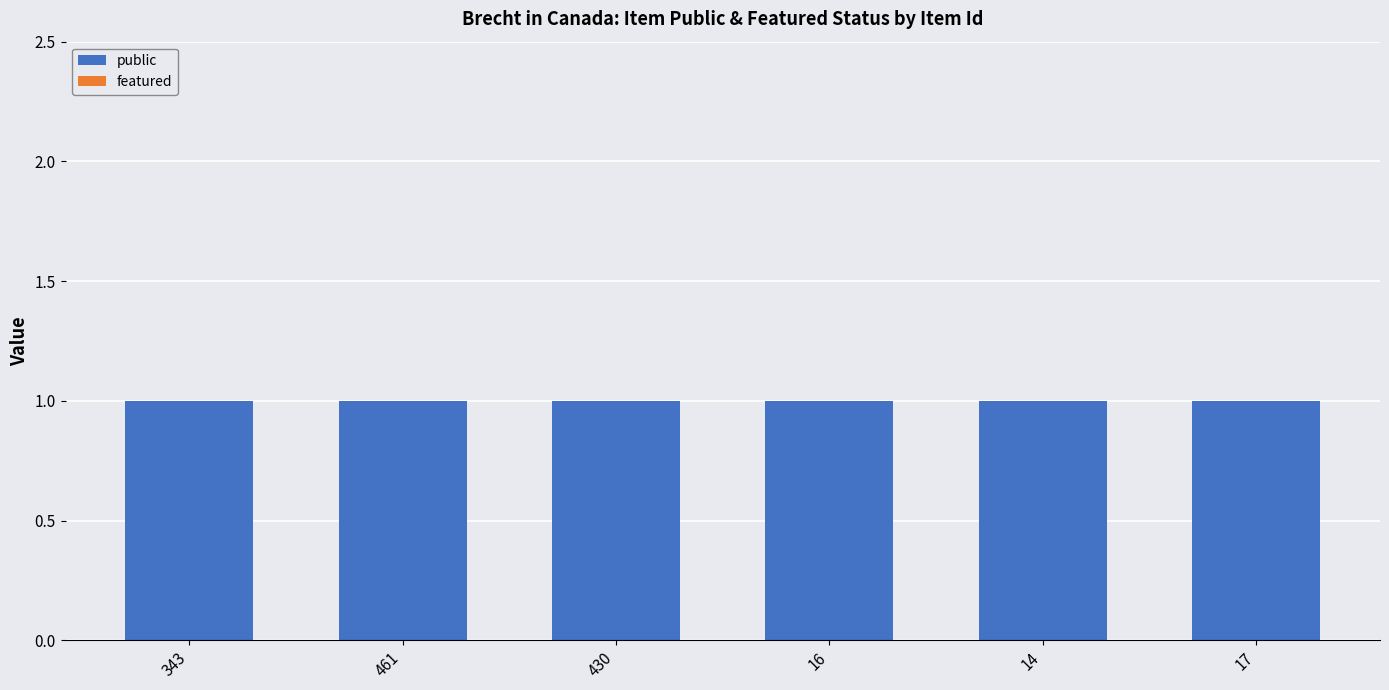

What is the difference between the highest and lowest values at 461?

1